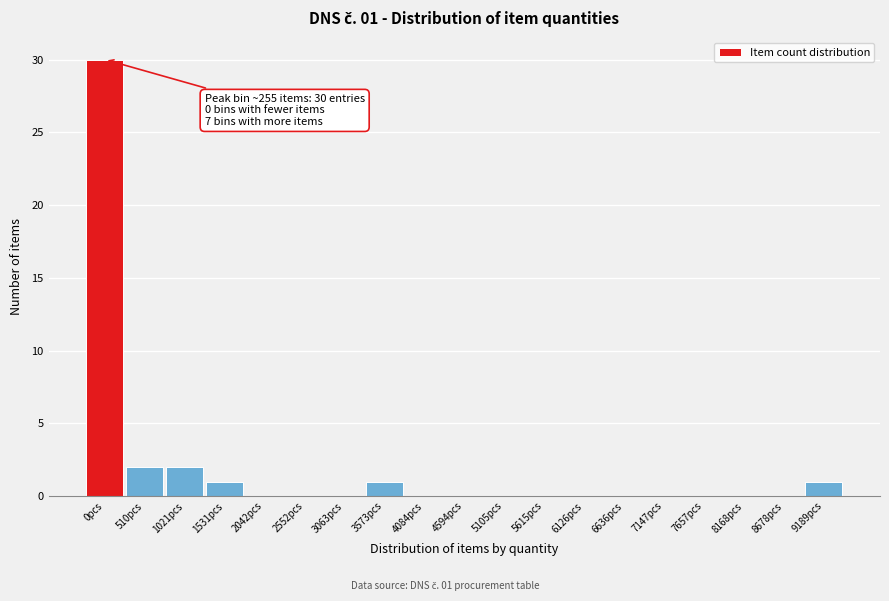

Reading right to left, list all the values displayed in this chart.

9189pcs=1	8678pcs=0	8168pcs=0	7657pcs=0	7147pcs=0	6636pcs=0	6126pcs=0	5615pcs=0	5105pcs=0	4594pcs=0	4084pcs=0	3573pcs=1	3063pcs=0	2552pcs=0	2042pcs=0	1531pcs=1	1021pcs=2	510pcs=2	0pcs=30